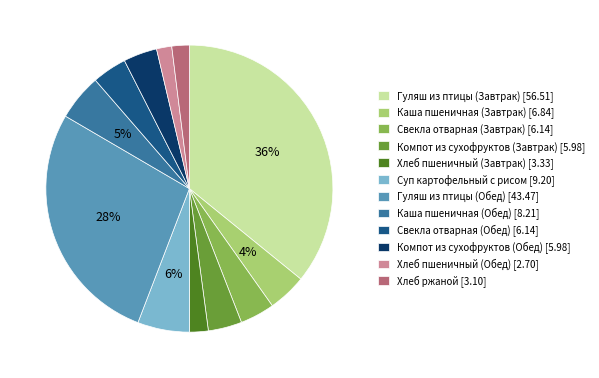

Is there any slice that represents more than half of the pie?

No